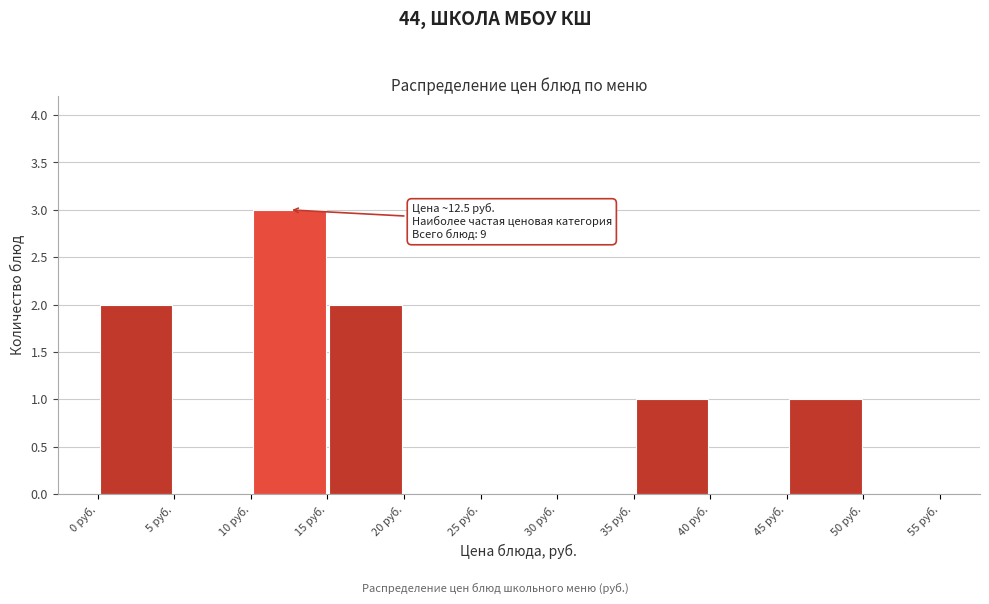

Over which range of the x-axis is the bar tallest?

10 to 15